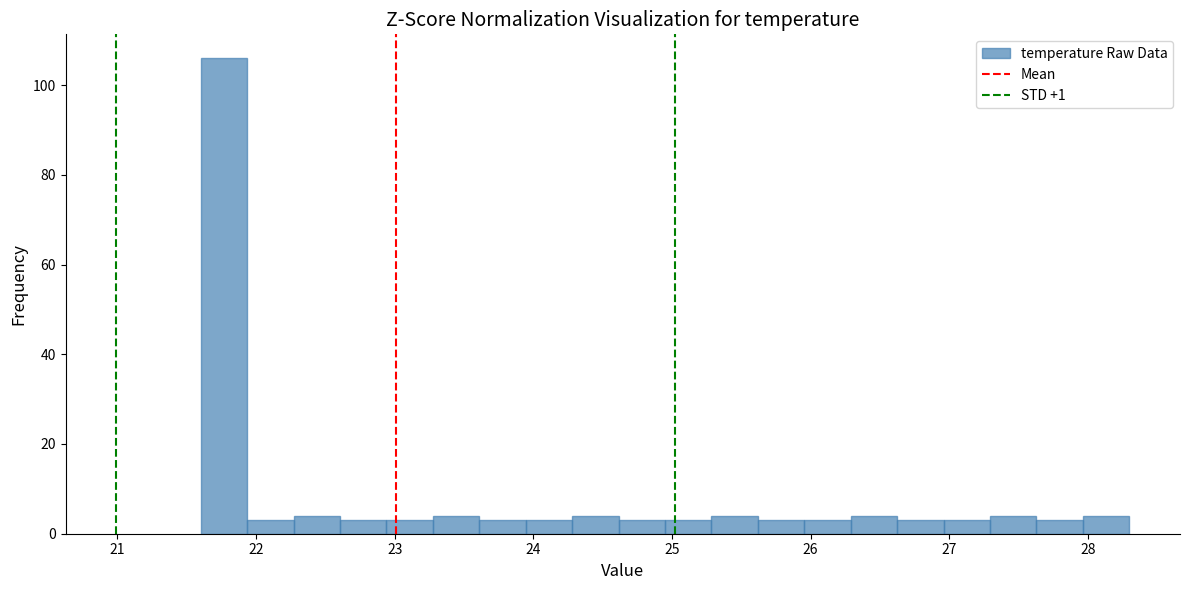

Read against the x-axis, roughly where is the centre of the tallest bar?

21.8